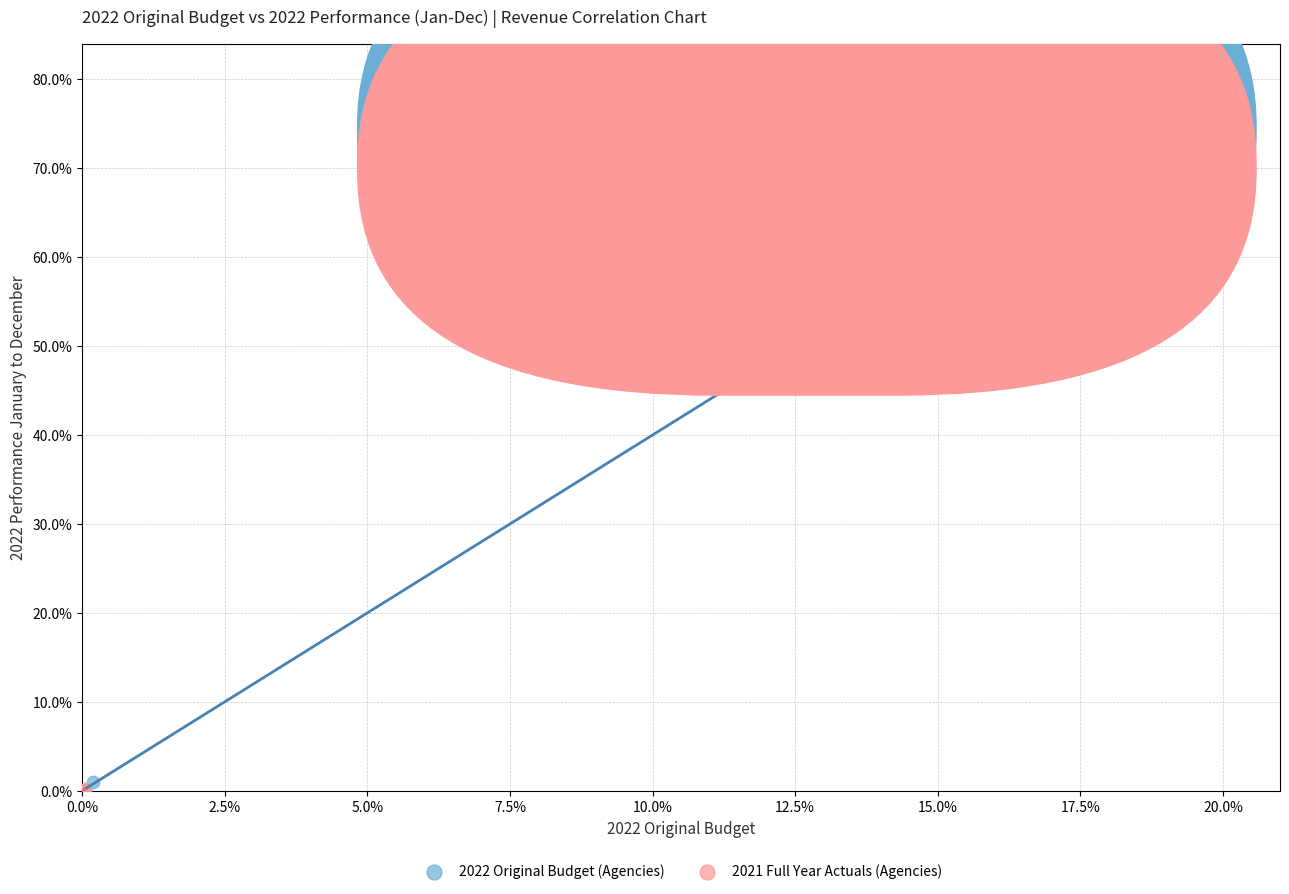

Which series has the largest Y range (max minus min)?

2022 Original Budget (Agencies)